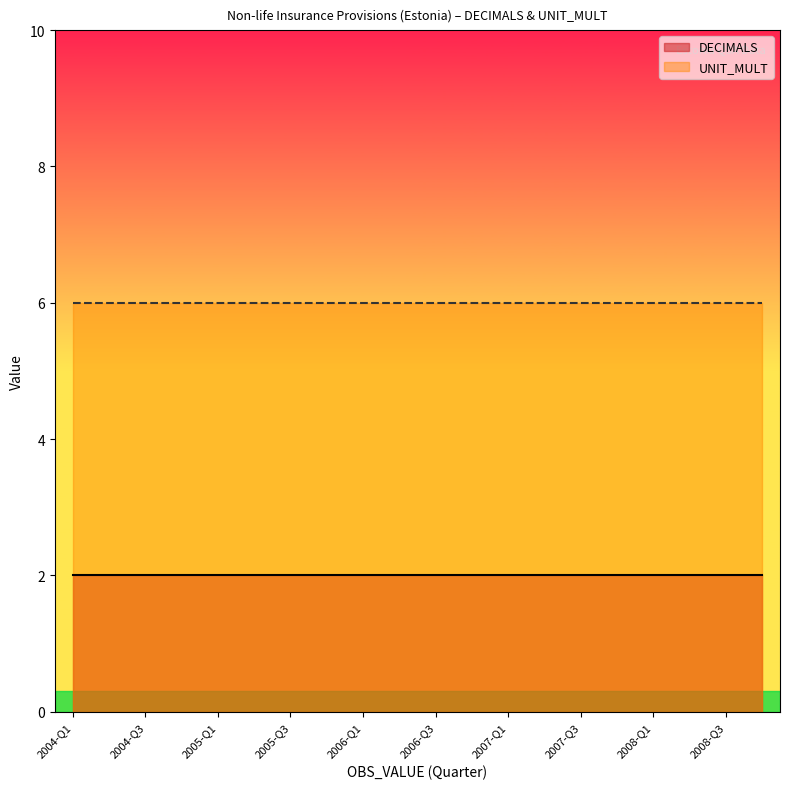

What is the spread (max minus min) of values at 2006-Q1?

4